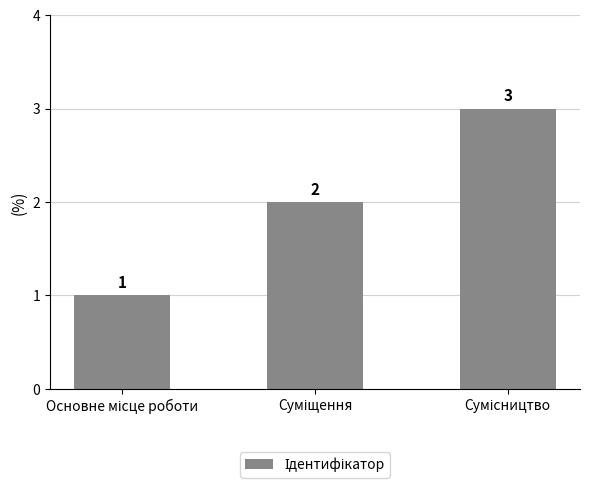

What is the greatest value displayed?

3